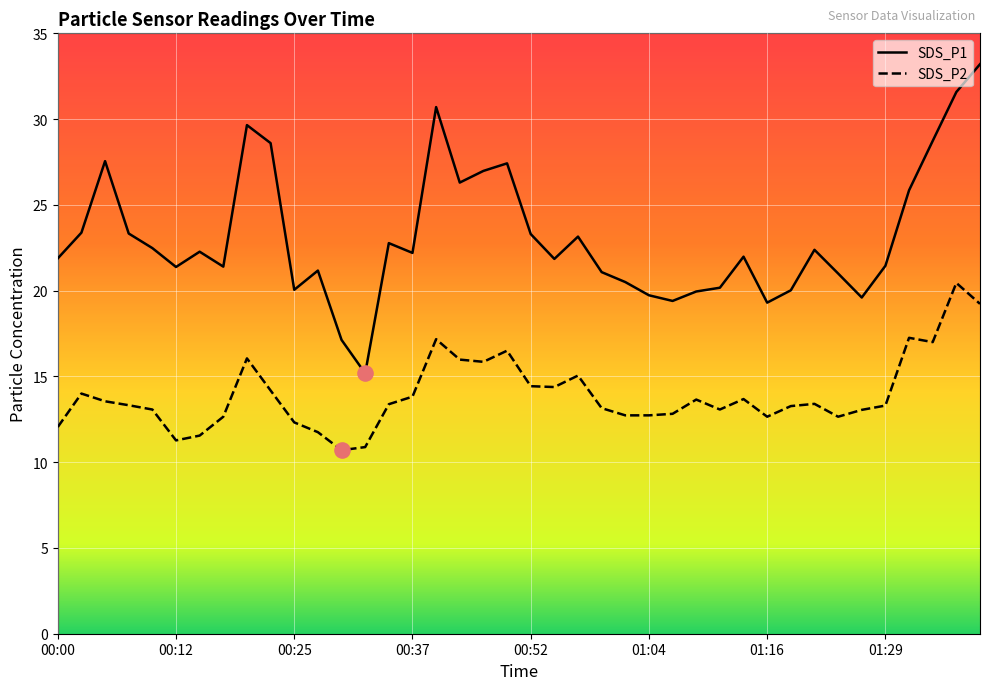

Which series contains the highest Y value?

SDS_P1